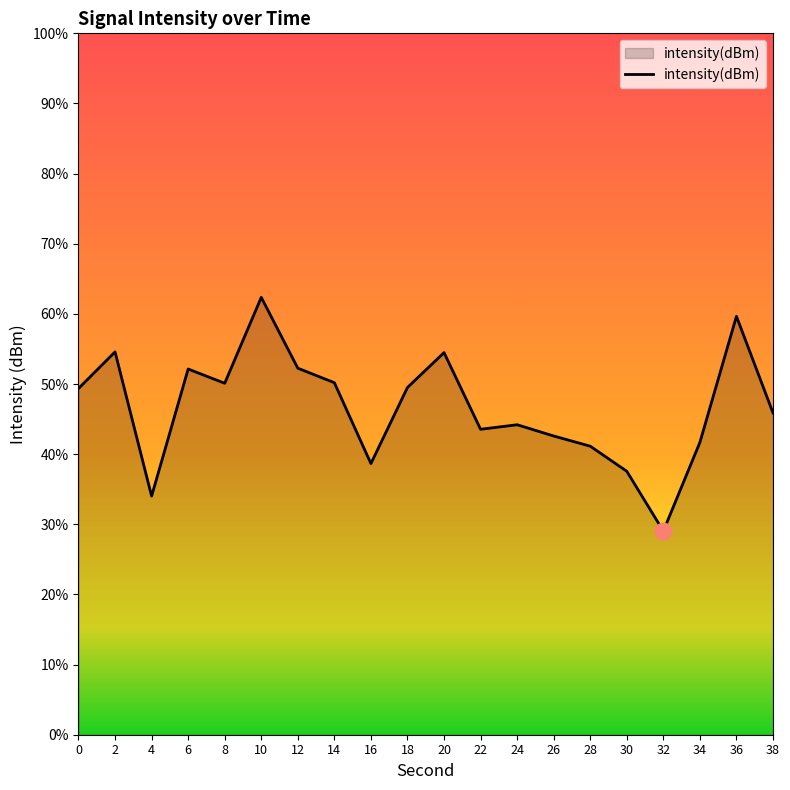

Reading right to left, transcribe all the data shown in this chart.

38=-119.9	36=-116.9	34=-120.8	32=-123.6	30=-121.7	28=-120.9	26=-120.6	24=-120.3	22=-120.4	20=-118.0	18=-119.1	16=-121.5	14=-119.0	12=-118.5	10=-116.3	8=-119.0	6=-118.5	4=-122.5	2=-118.0	0=-119.1